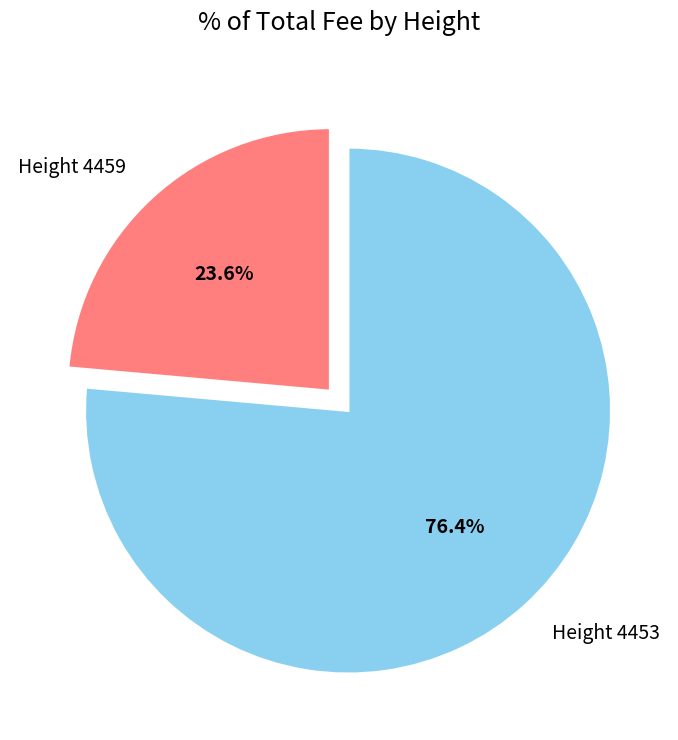

To the nearest percent, what is the difference between the largest and smallest slice percentages?

53%